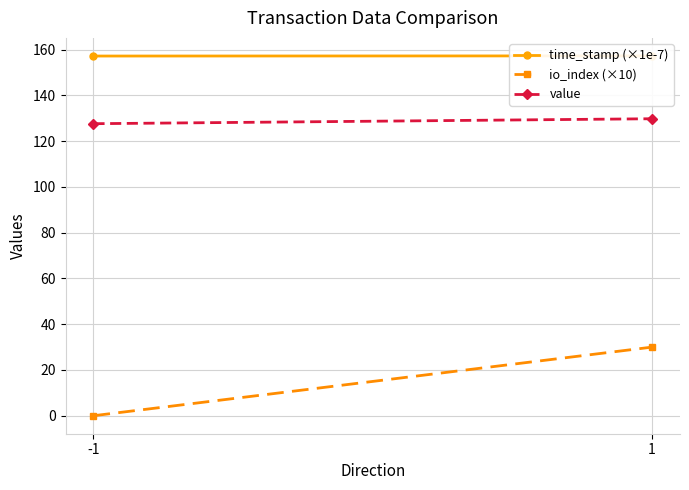

At which label does time_stamp (×1e-7) reach its minimum?

-1